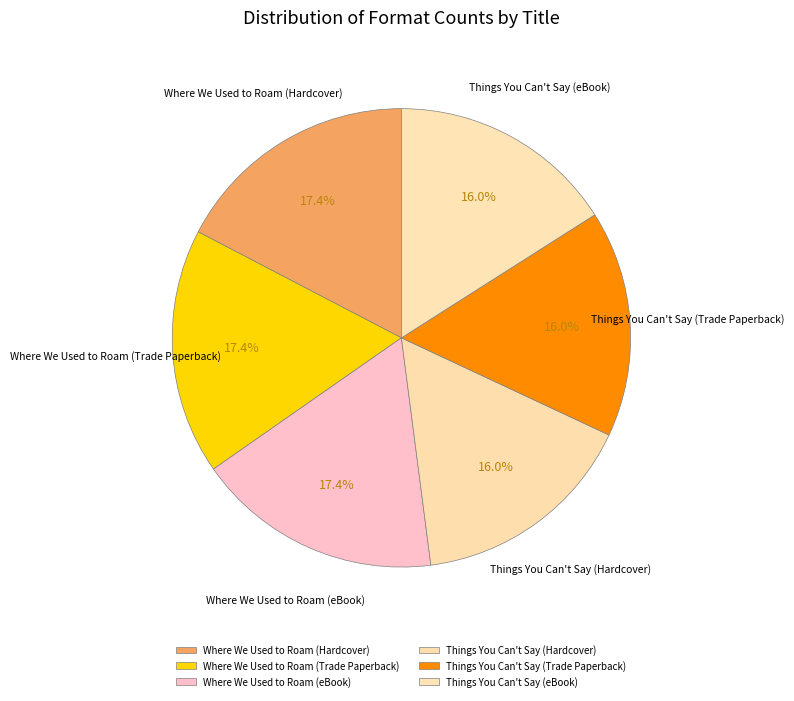

What portion of the pie excludes Where We Used to Roam (Hardcover)?

82.6%